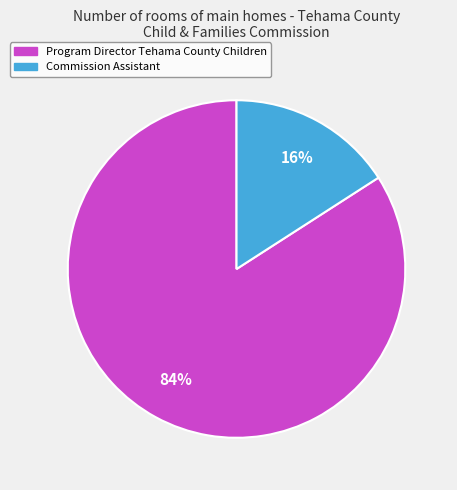

Which slice represents more than half of the pie?

Program Director Tehama County Children